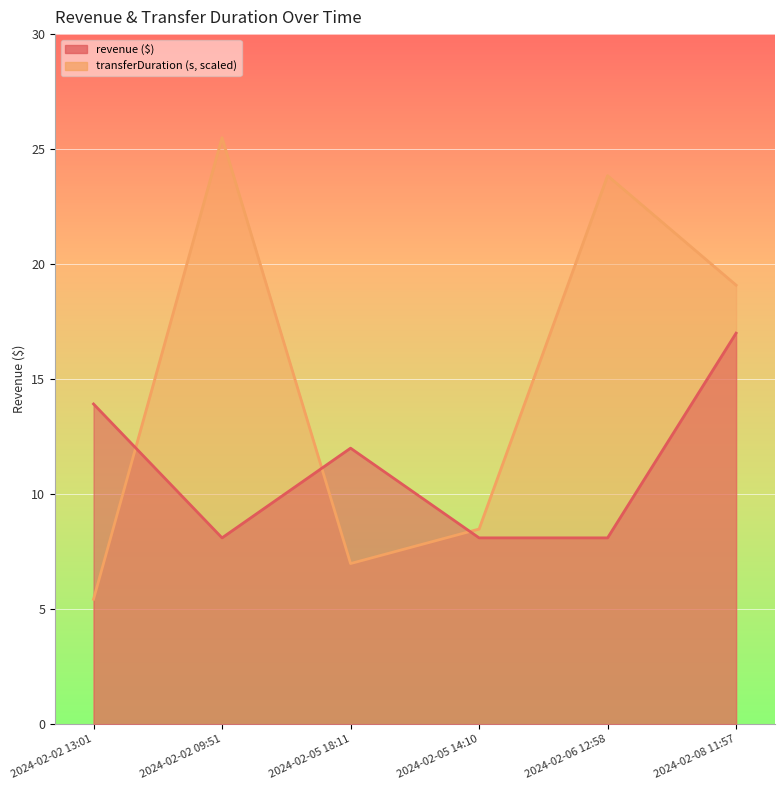

What is the label of the 3rd point from the left?

2024-02-05 18:11